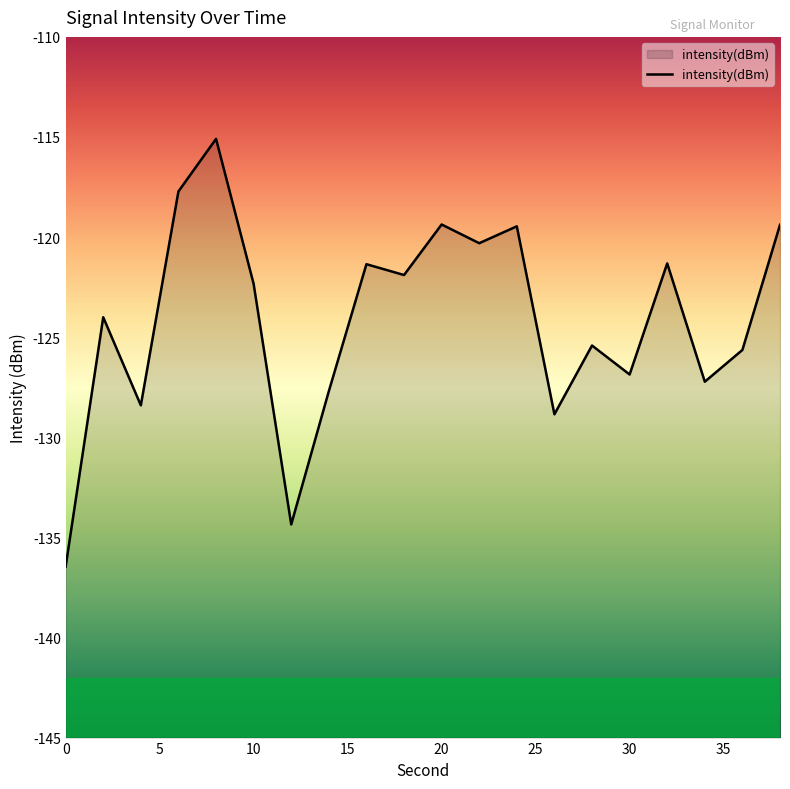

At which label does the data first exceed -122?

6